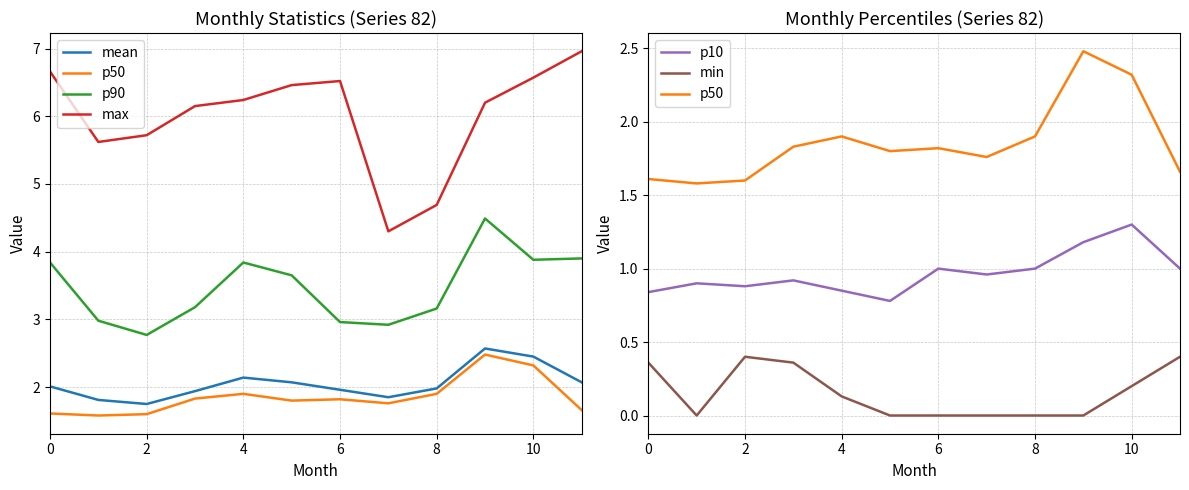

What is the total value across all series at 7?

11.8